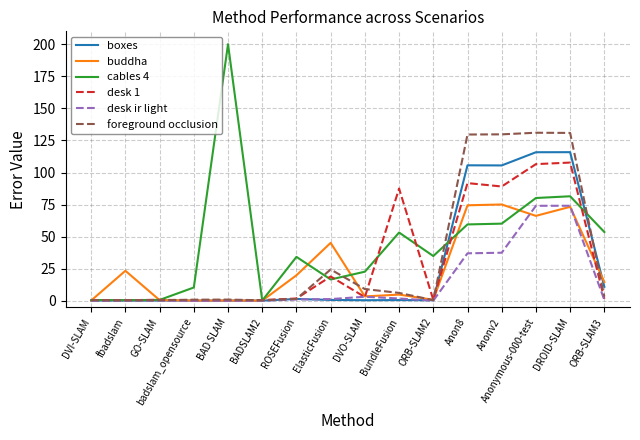

Does the chart have visible grid lines?

Yes